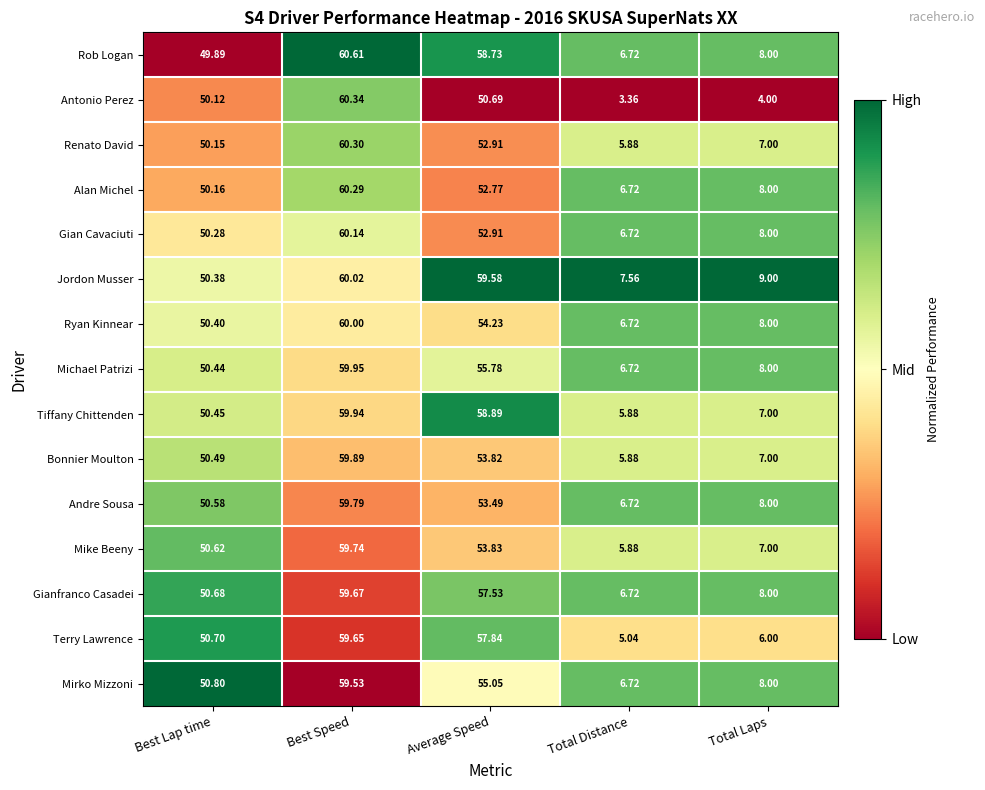

List the series in order of their peak value, lowest first.

Mirko Mizzoni, Terry Lawrence, Gianfranco Casadei, Mike Beeny, Andre Sousa, Bonnier Moulton, Tiffany Chittenden, Michael Patrizi, Ryan Kinnear, Jordon Musser, Gian Cavaciuti, Alan Michel, Renato David, Antonio Perez, Rob Logan